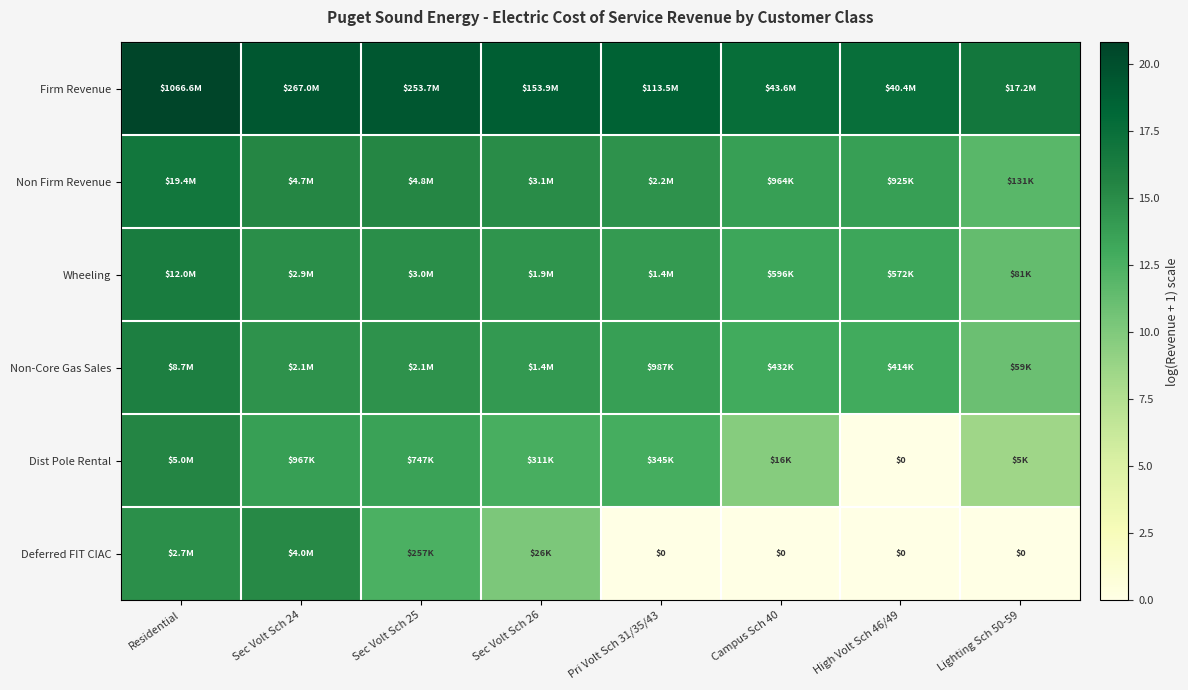

What is the difference between the maximum and minimum values in the Non Firm Revenue series?

5.0